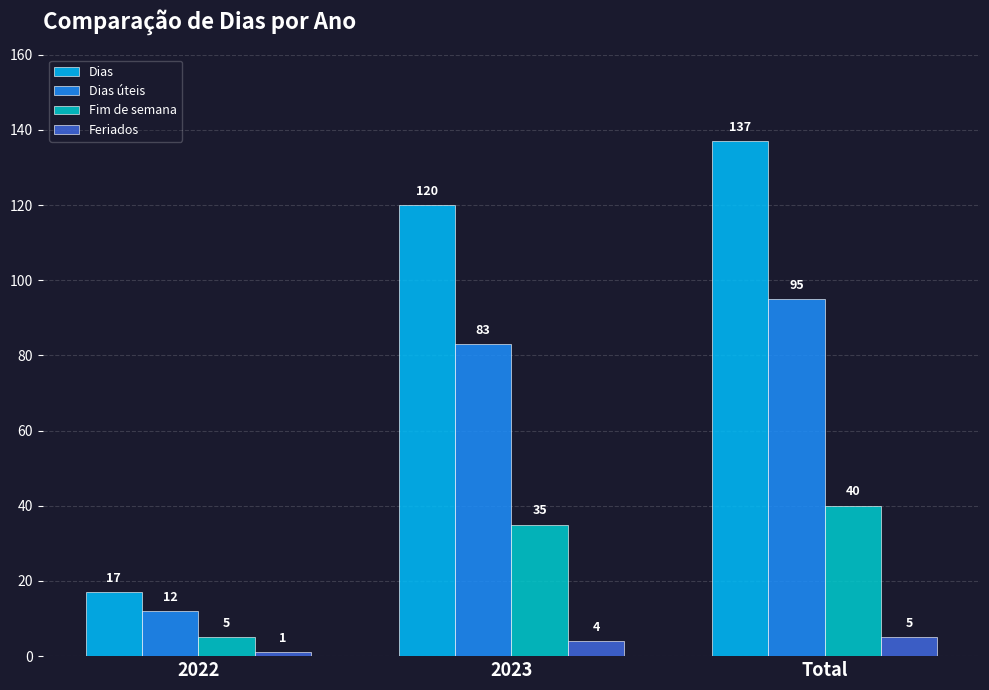

Count the Fim de semana values in the range 5 to 40.

3